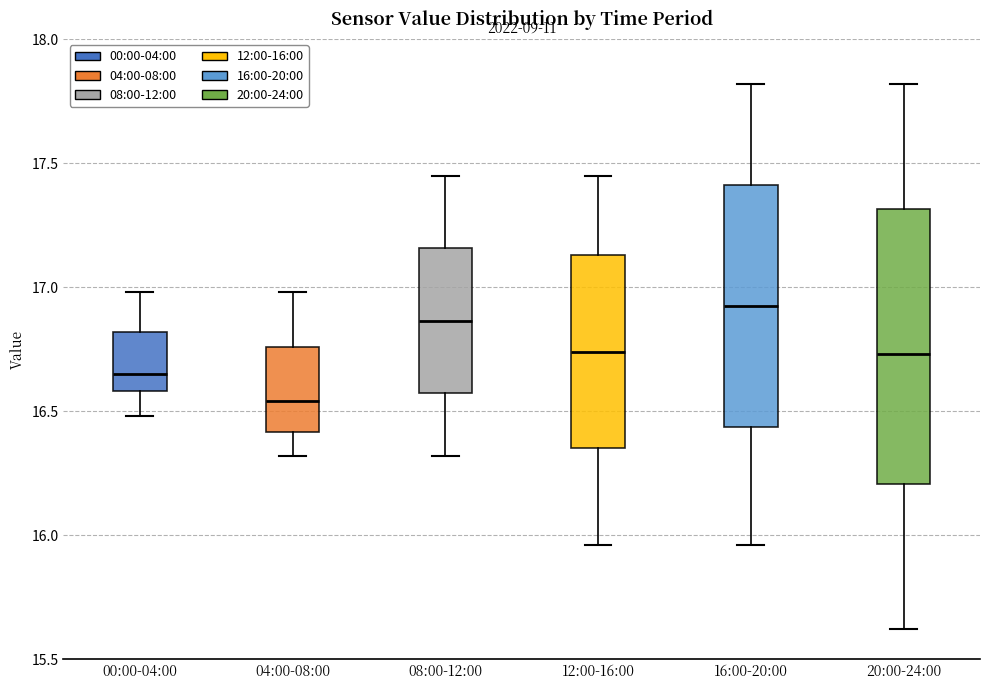

Where is the upper edge of the box for 12:00-16:00 on the y-axis? The values are not printed on the chart, so give them approximately, as read against the axis.

17.15